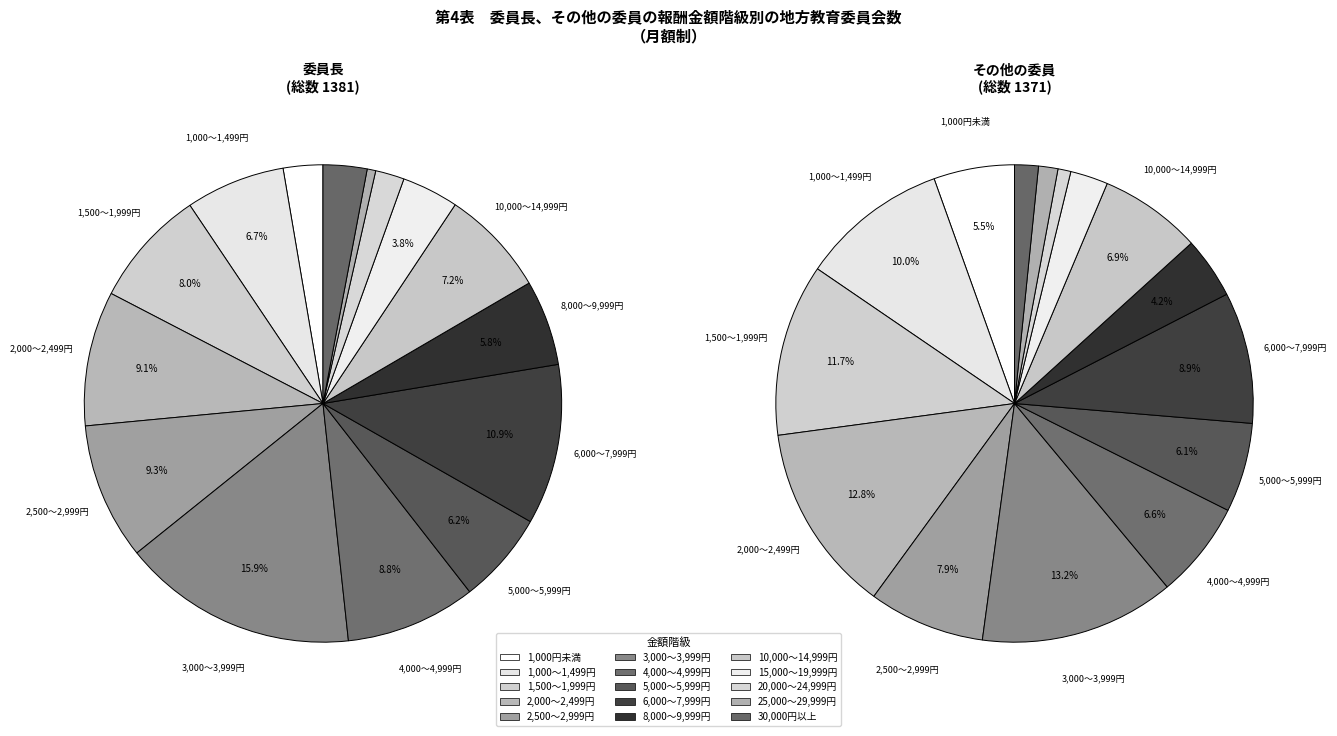

Is it true that 2,000～2,499円 is 13% of the pie?

True